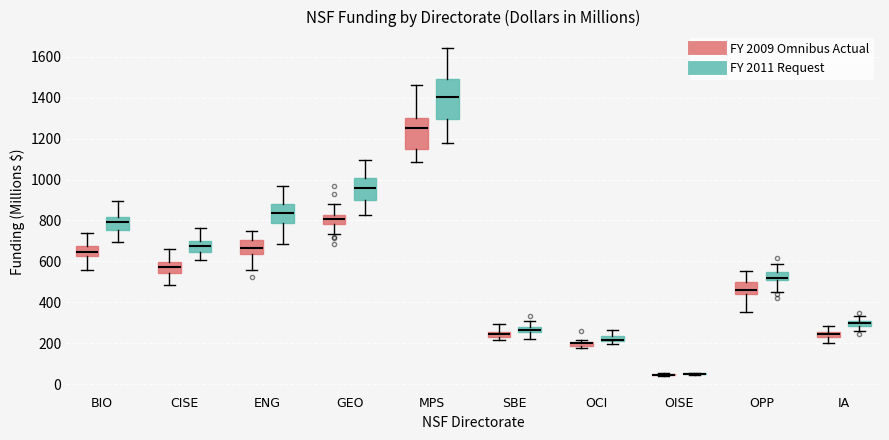

Which box is the tallest, from its lower edge to its upper edge?

MPS (FY 2011 Request)